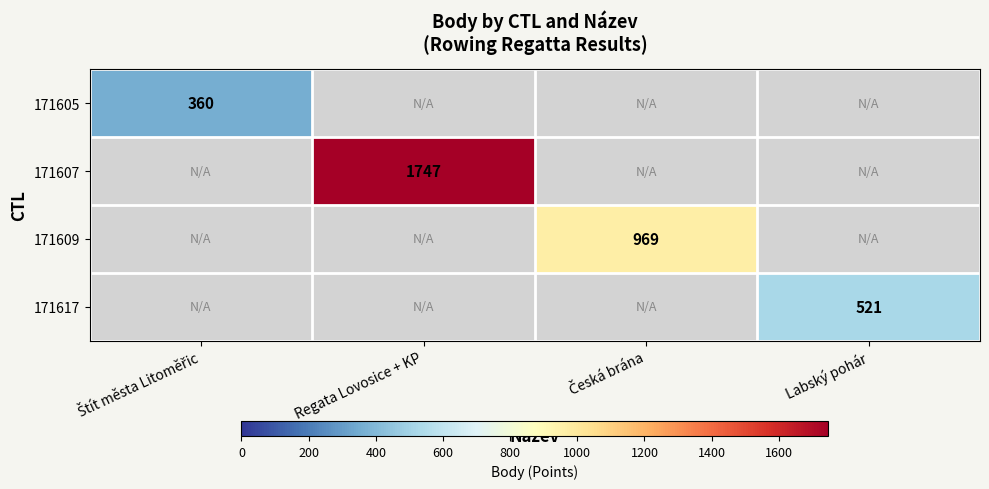

Which category has the highest value across all series?

Regata Lovosice + KP